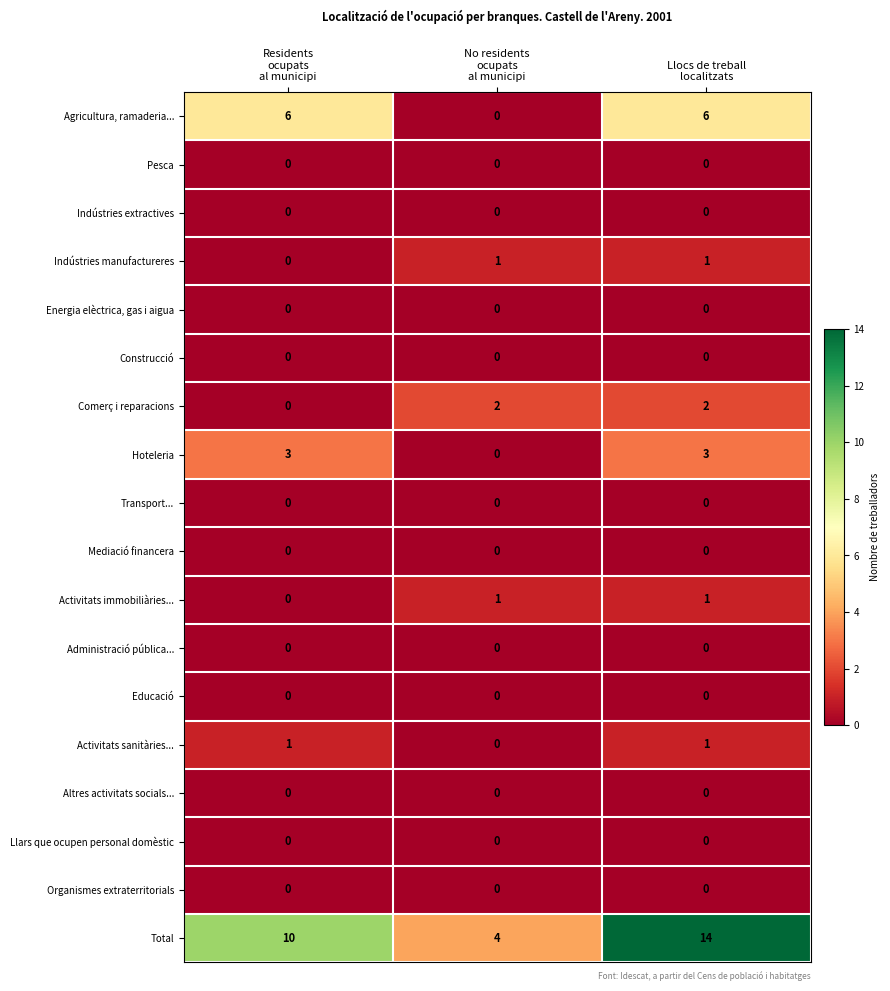

Which series has the widest spread of values?

Total